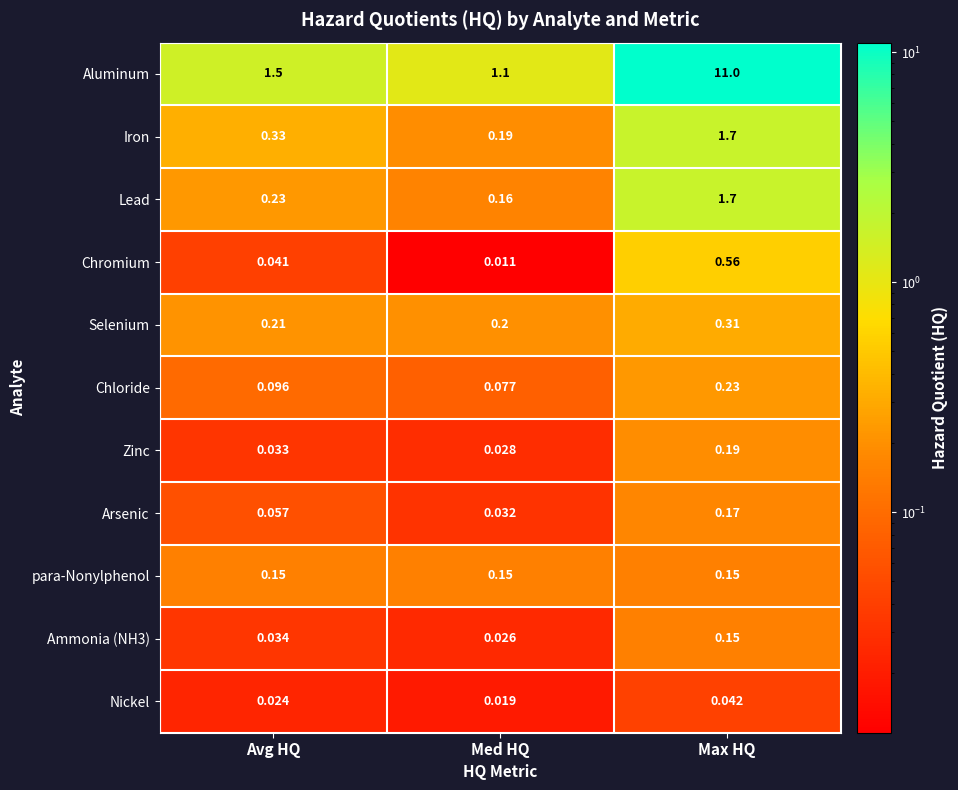

Where is Nickel nearest to the value 0?

Med HQ